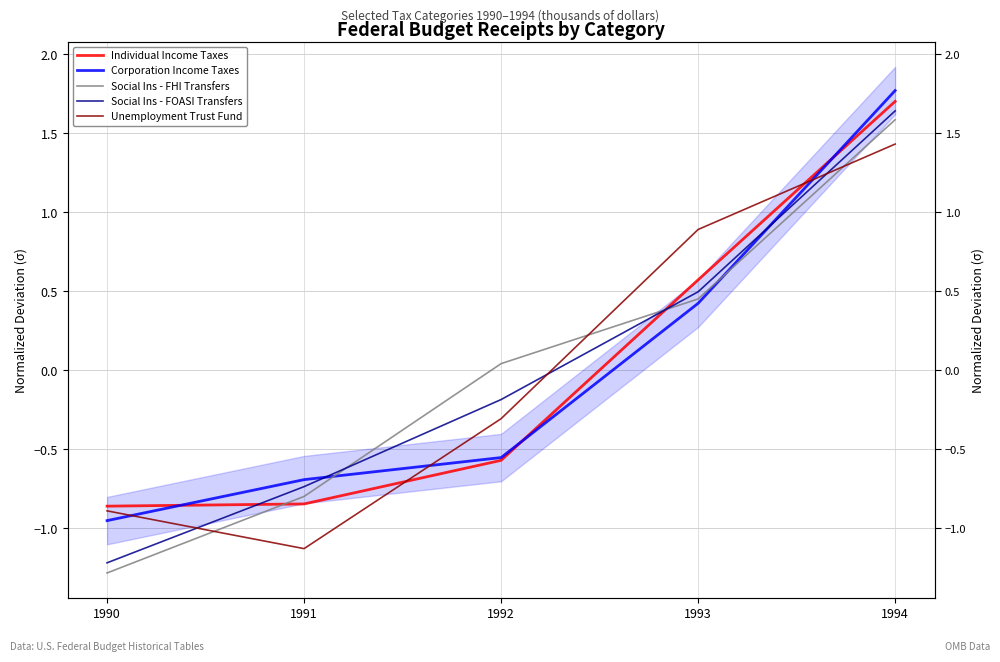

Which series ends up on top after the final intersection of Social Ins - FOASI Transfers and Individual Income Taxes?

Individual Income Taxes